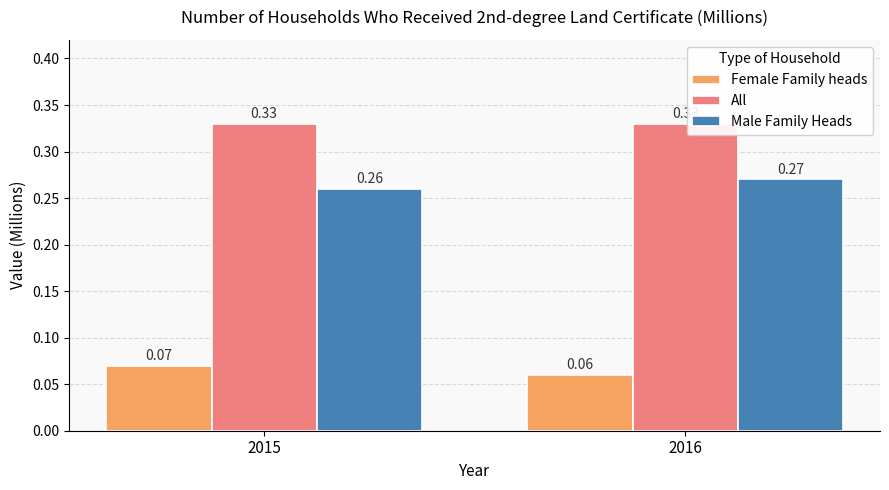

What is the sum of the All values at 2015 and 2016?

0.7